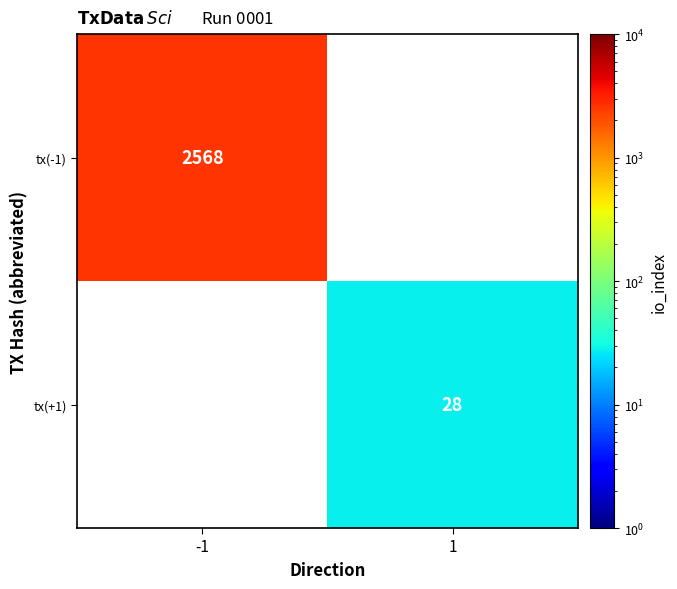

Is it true that tx(+1) equals 28 at 1?

True